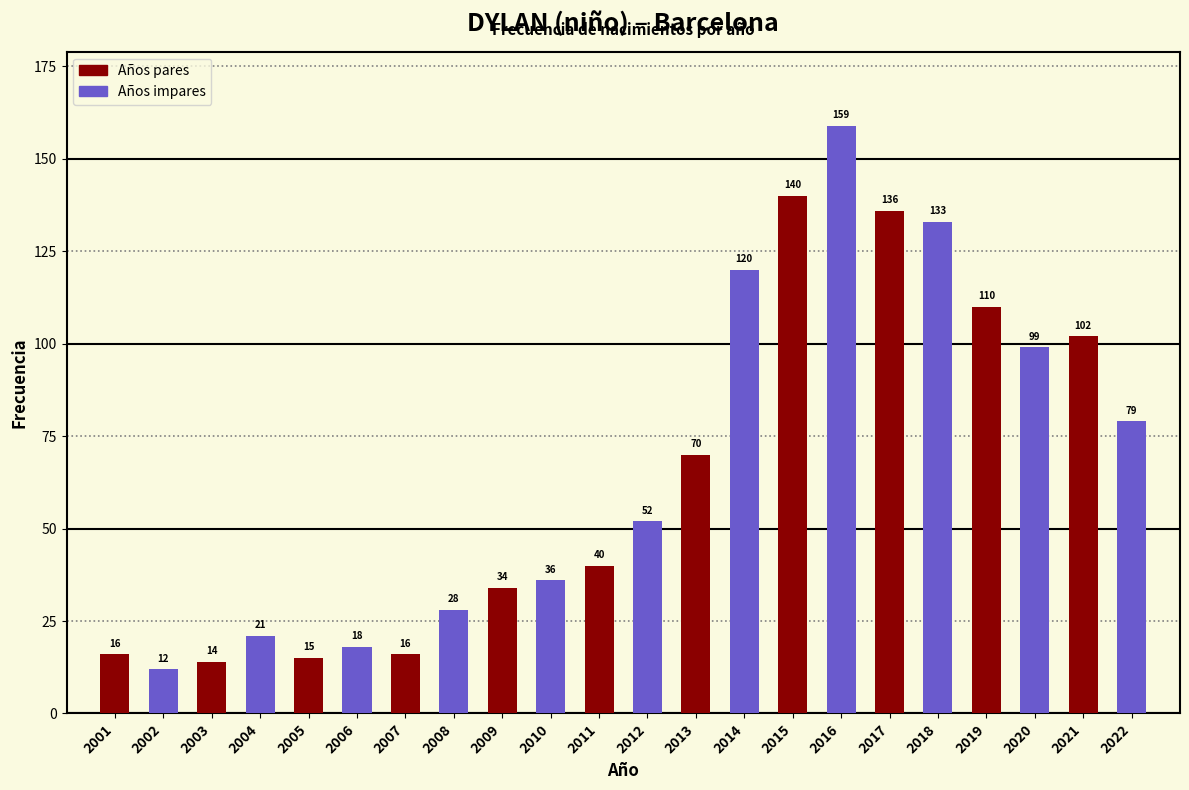

What is the total value across all series at 2017?

269